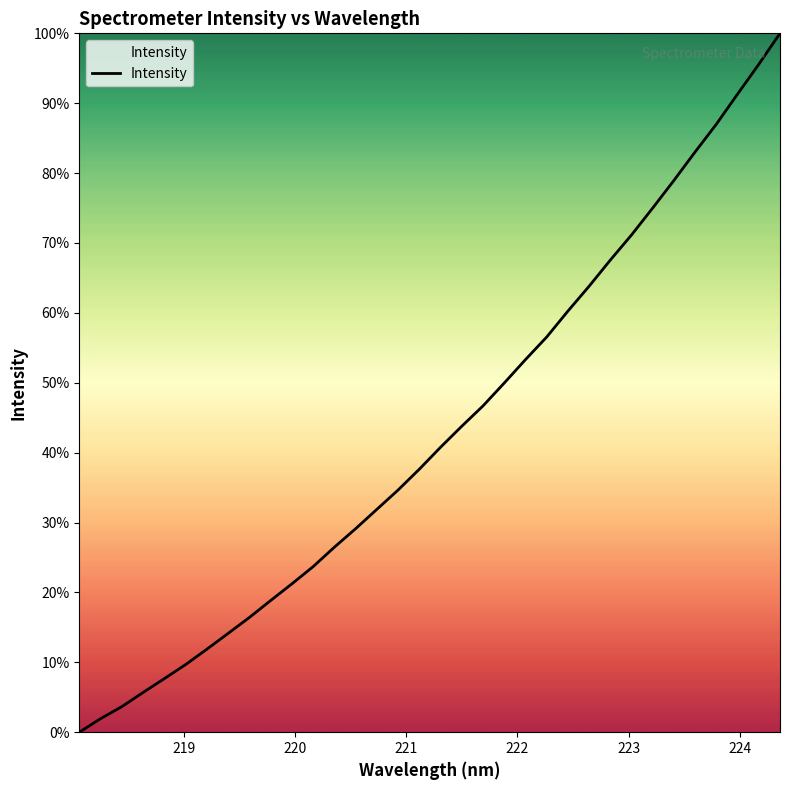

Count the number of values greater than 40.

17